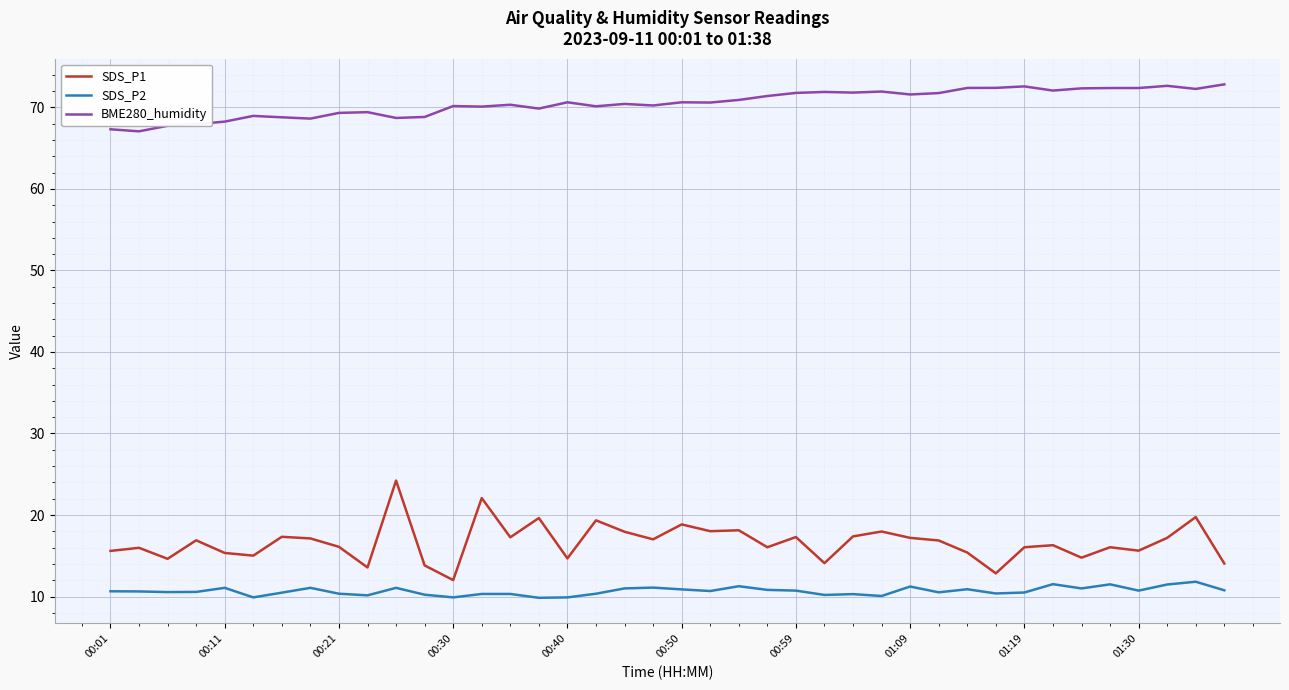

True or false: SDS_P2 and BME280_humidity cross at least once.

False